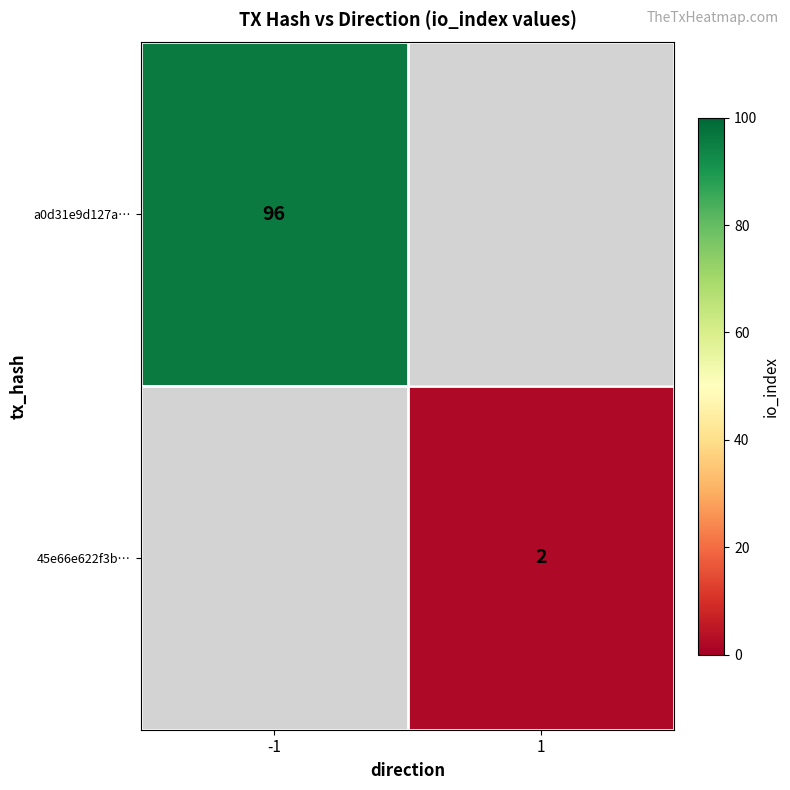

The a0d31e9d127a… series shows 96 at -1. True or false?

True